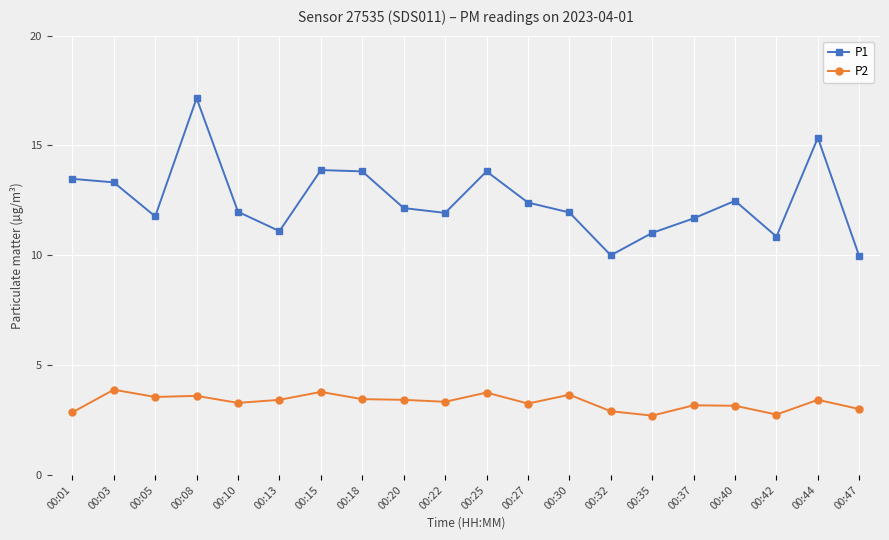

What is the spread (max minus min) of values at 00:10?

8.7